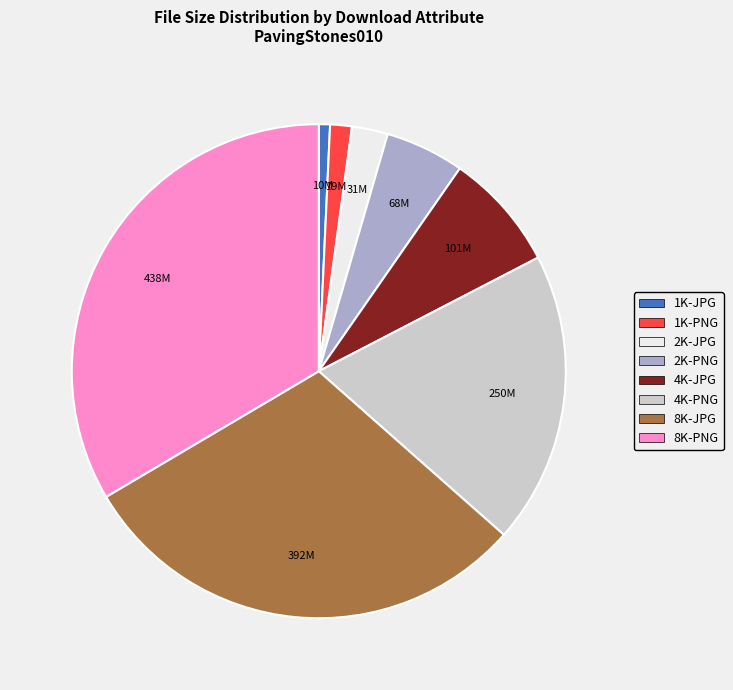

Is it true that 2K-JPG is 9% of the pie?

False